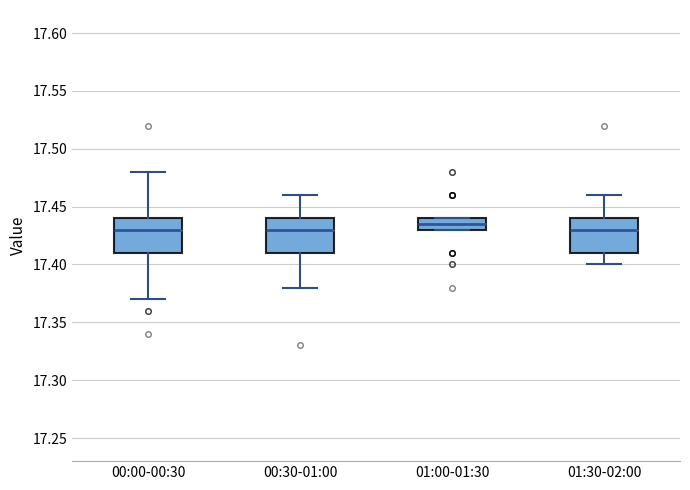

Reading left to right, read every box against the y-axis: the position of its median line, the range the box covers, and the ends of its whiskers. The values are not printed on the chart, so give them approximately, as read against the axis.

00:00-00:30: median 17.430, box 17.410 to 17.440, whiskers 17.370 to 17.480
00:30-01:00: median 17.430, box 17.410 to 17.440, whiskers 17.380 to 17.460
01:00-01:30: median 17.435, box 17.430 to 17.440, whiskers 17.430 to 17.440
01:30-02:00: median 17.430, box 17.410 to 17.440, whiskers 17.400 to 17.460